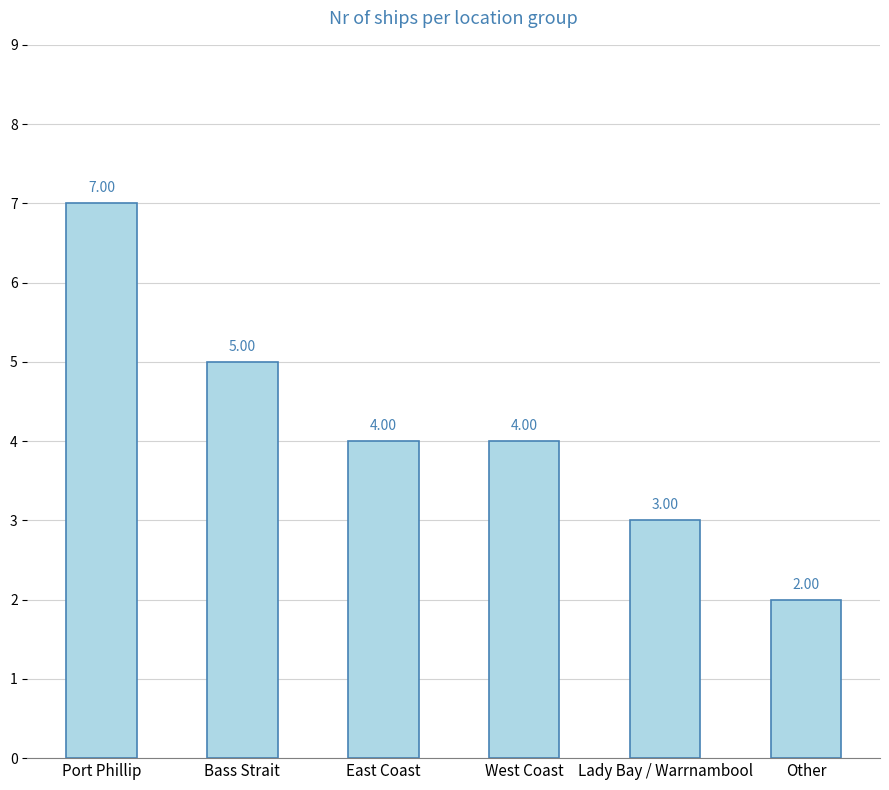

Between Other and West Coast, which is larger?

West Coast